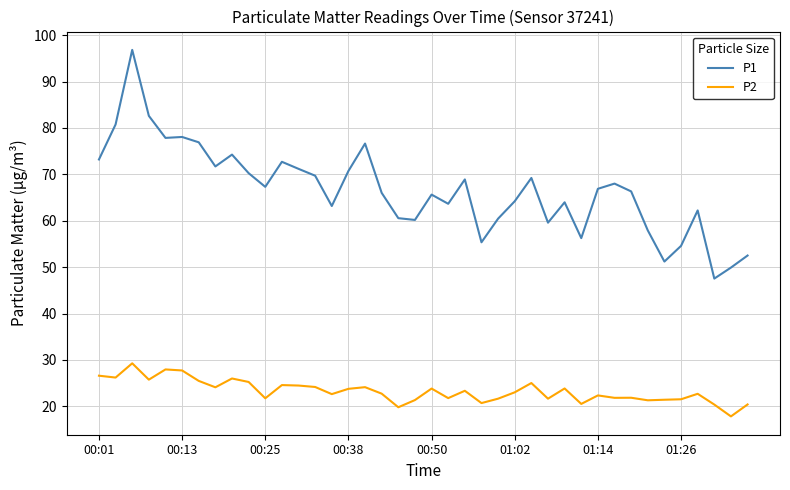

List the series in order of their overall mean, highest first.

P1, P2